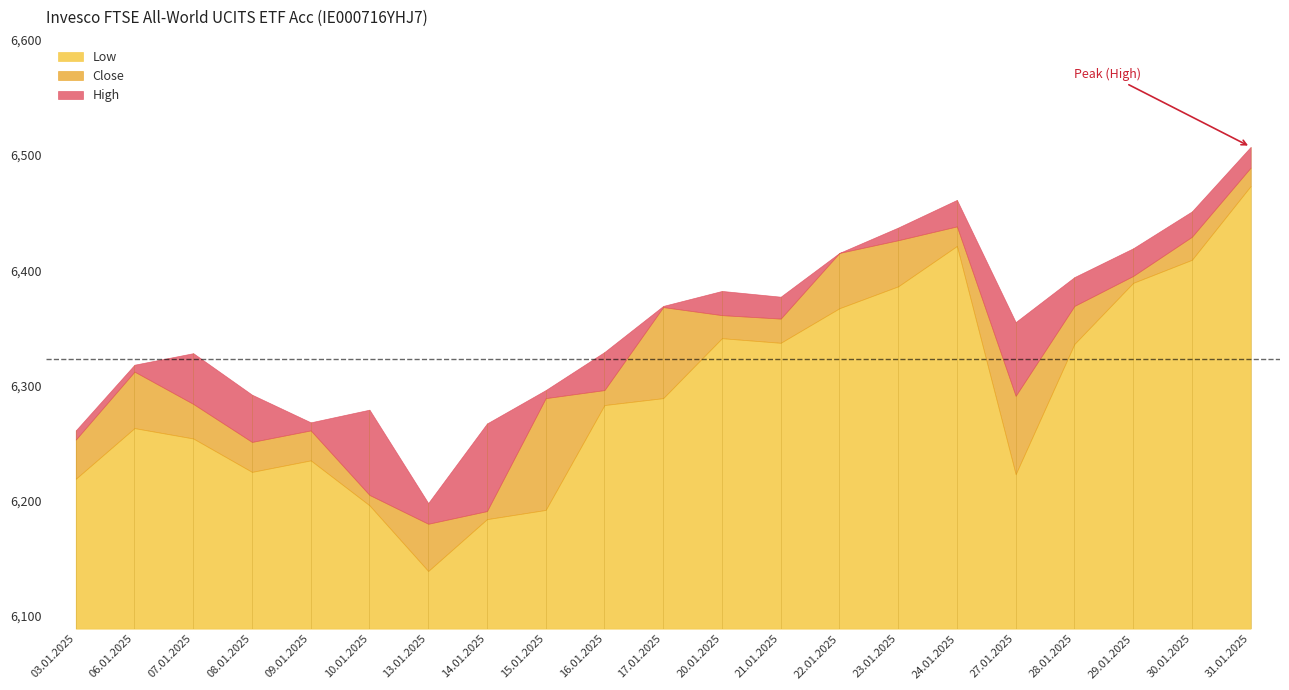

True or false: Low has more than 2 interior local peaks.

True